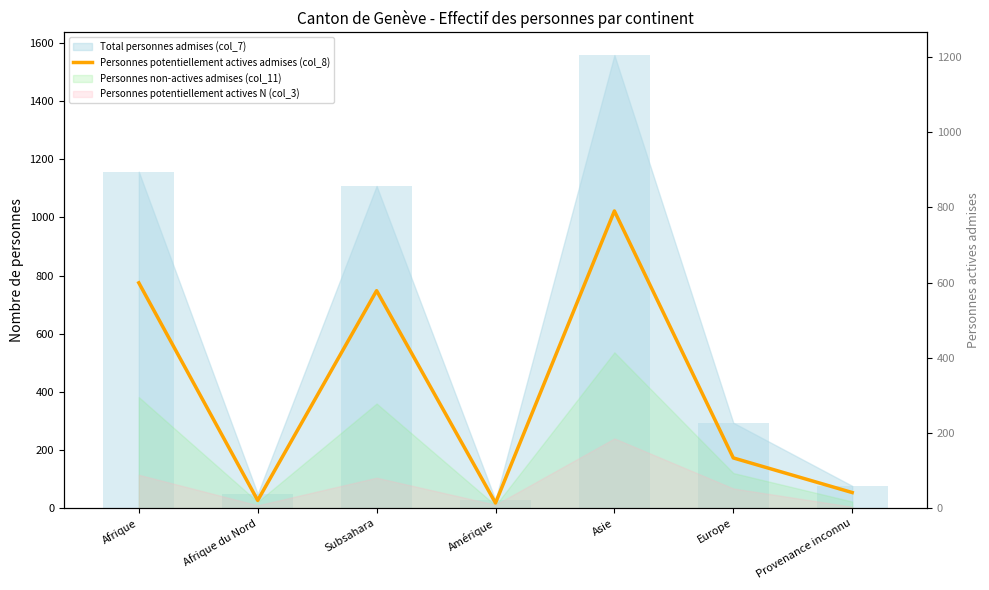

Read the value at Afrique du Nord, to the nearest 50.

50